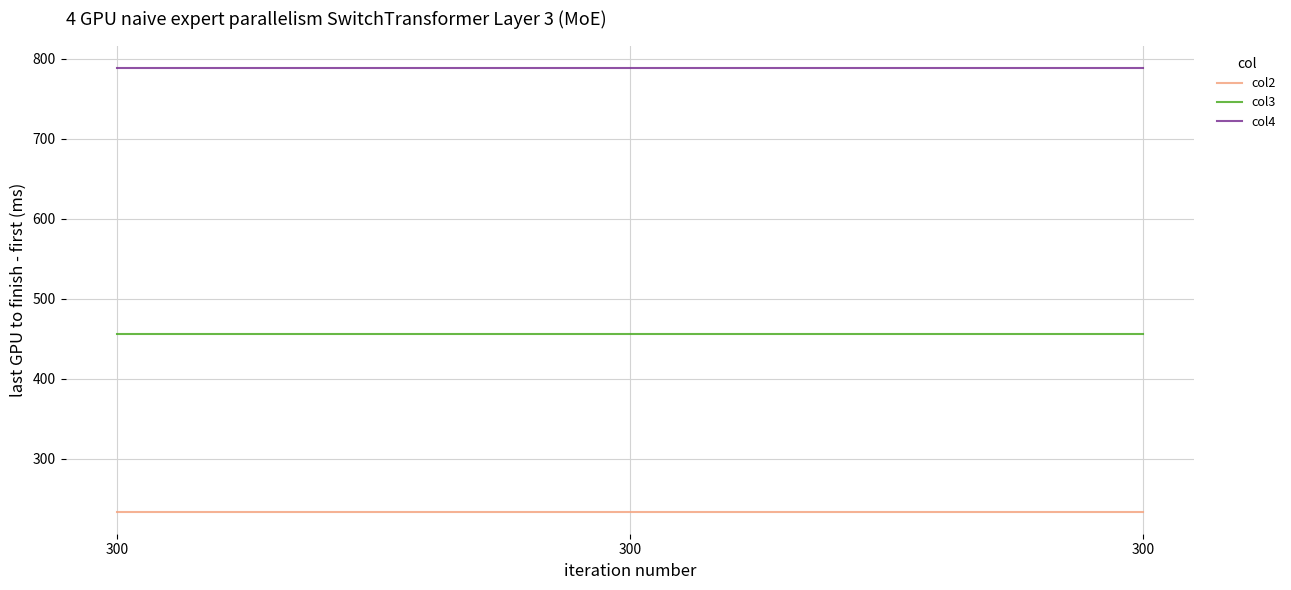

Count the number of data series in this chart.

3